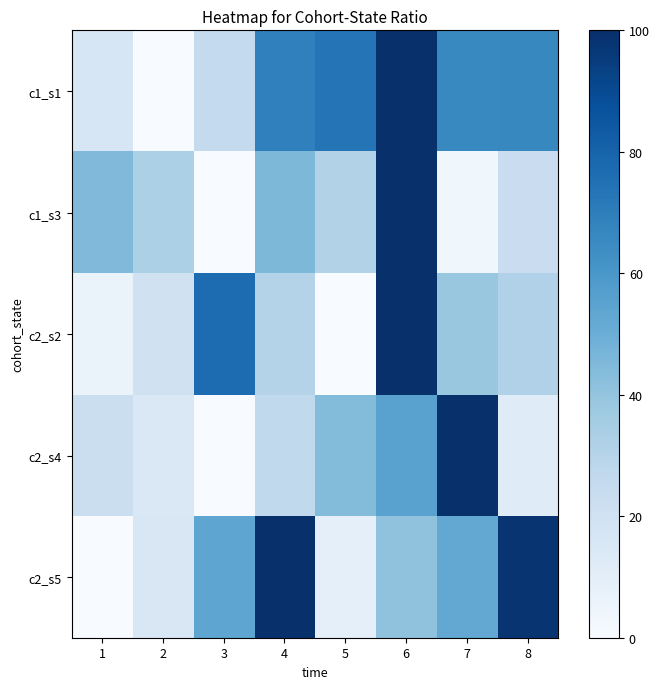

Which label corresponds to the largest value in the chart?

6